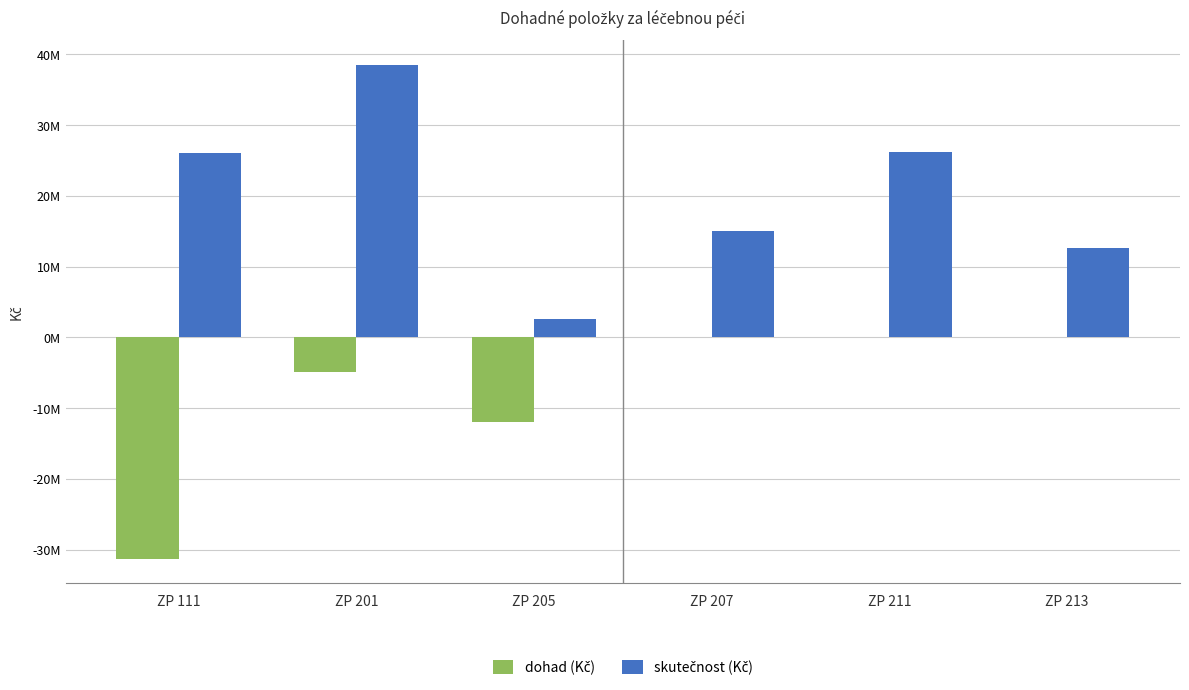

What is the average value of the skutečnost (Kč) series?

20155527.9